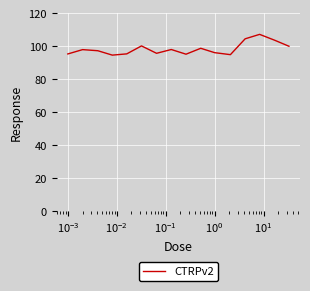

What is the minimum value shown in the chart?

94.7